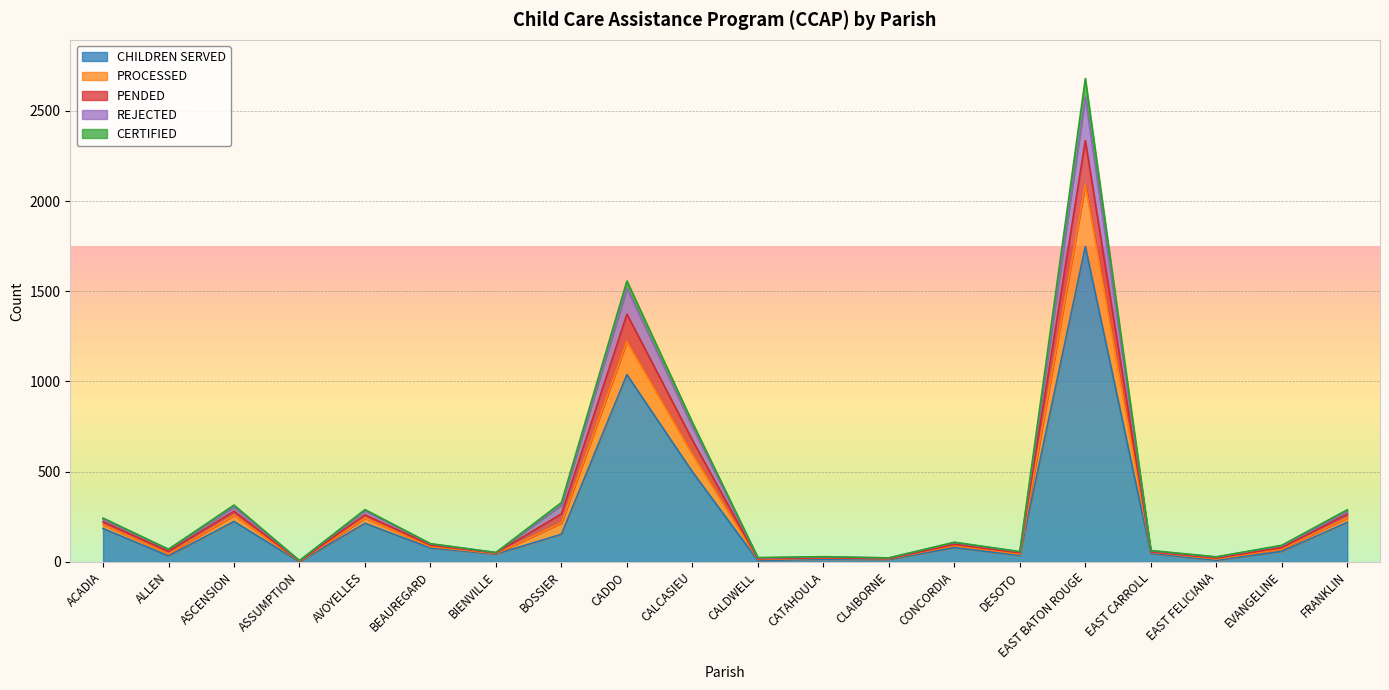

At which category is the sum across all series the highest?

EAST BATON ROUGE